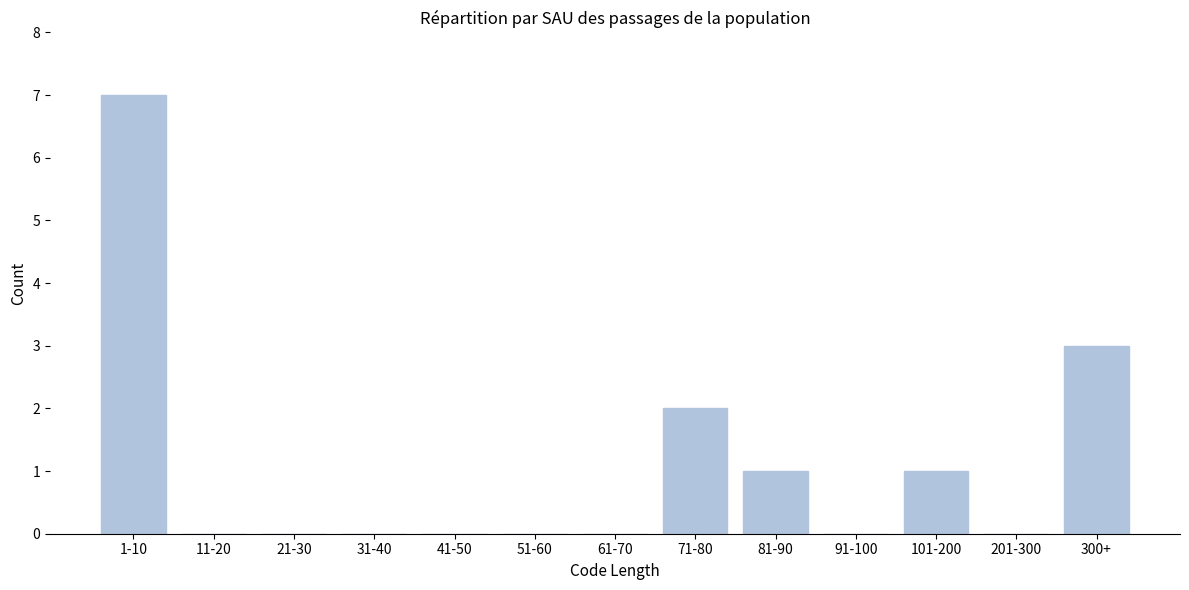

Reading left to right, transcribe all the data shown in this chart.

1-10=7	11-20=0	21-30=0	31-40=0	41-50=0	51-60=0	61-70=0	71-80=2	81-90=1	91-100=0	101-200=1	201-300=0	300+=3